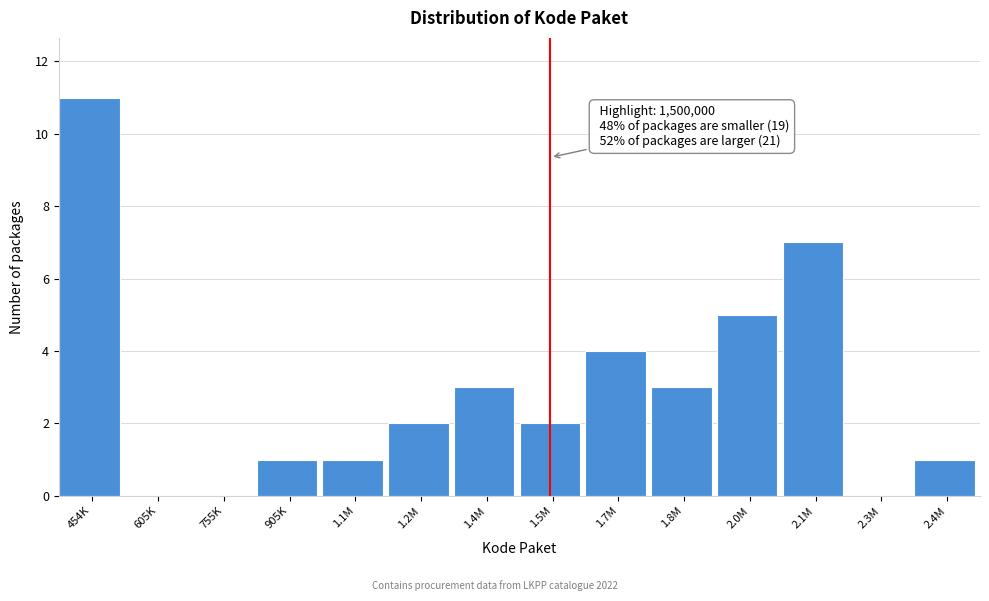

Reading left to right, transcribe all the data shown in this chart.

454K=11	605K=0	755K=0	905K=1	1.1M=1	1.2M=2	1.4M=3	1.5M=2	1.7M=4	1.8M=3	2.0M=5	2.1M=7	2.3M=0	2.4M=1